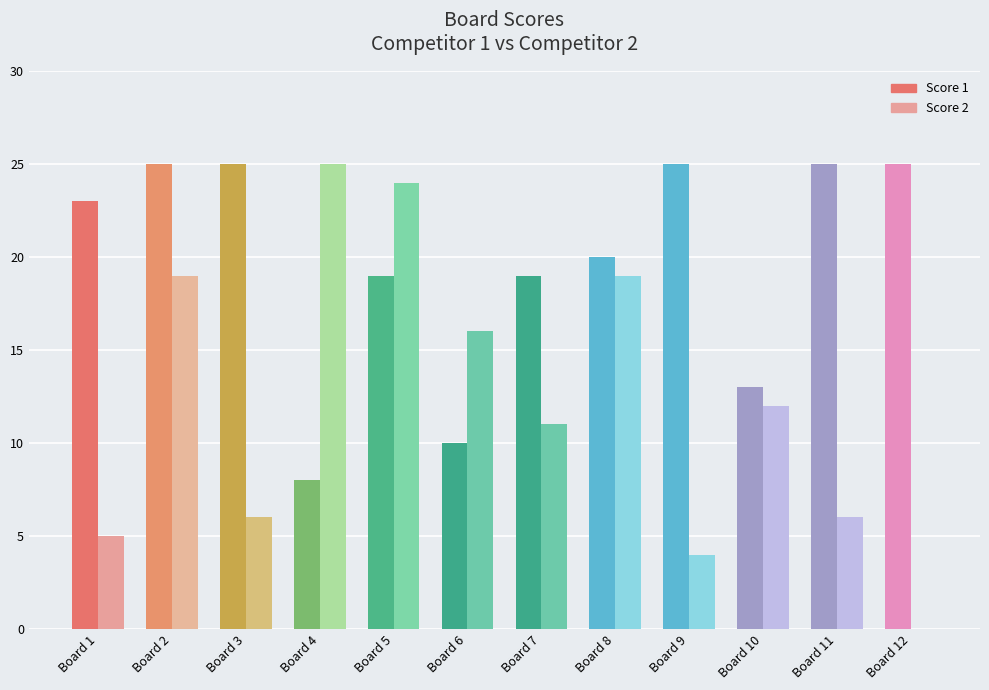

What is the difference between the Score 2 values at Board 5 and Board 1?

19